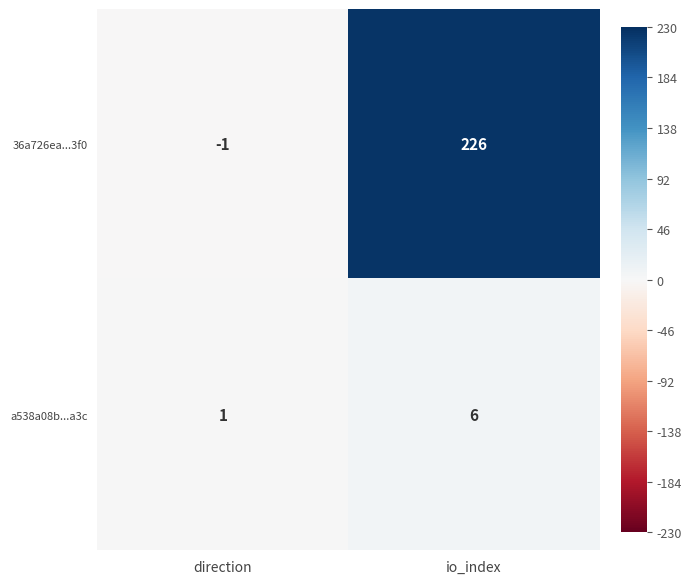

Reading left to right, transcribe all the data shown in this chart.

36a726ea...3f0: direction=-1	io_index=226
a538a08b...a3c: direction=1	io_index=6